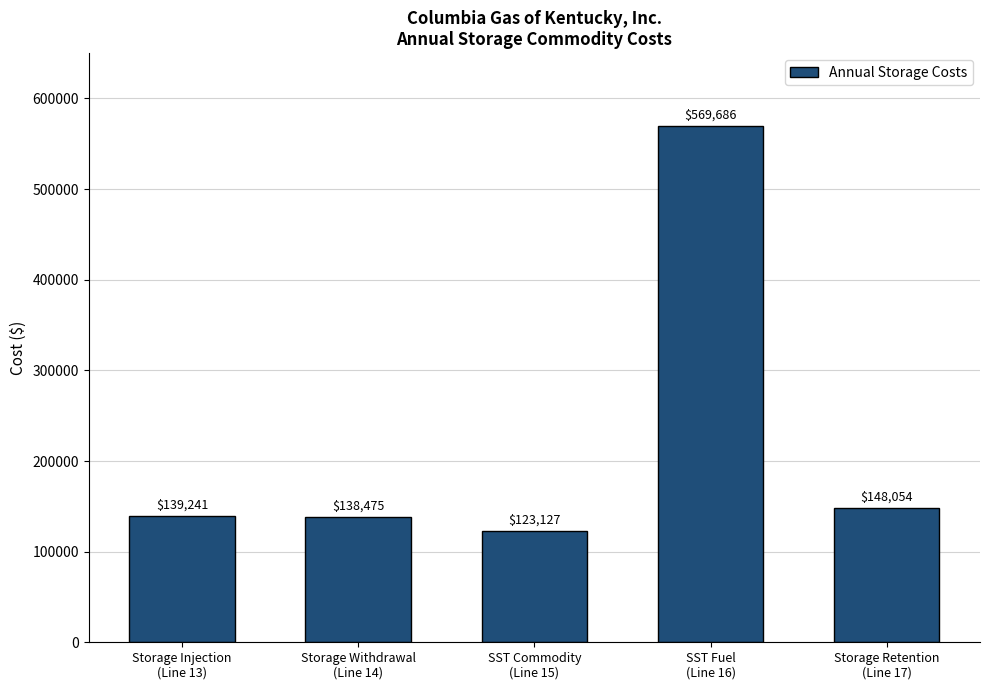

List the labels in order of value, smallest first.

SST Commodity
(Line 15), Storage Withdrawal
(Line 14), Storage Injection
(Line 13), Storage Retention
(Line 17), SST Fuel
(Line 16)